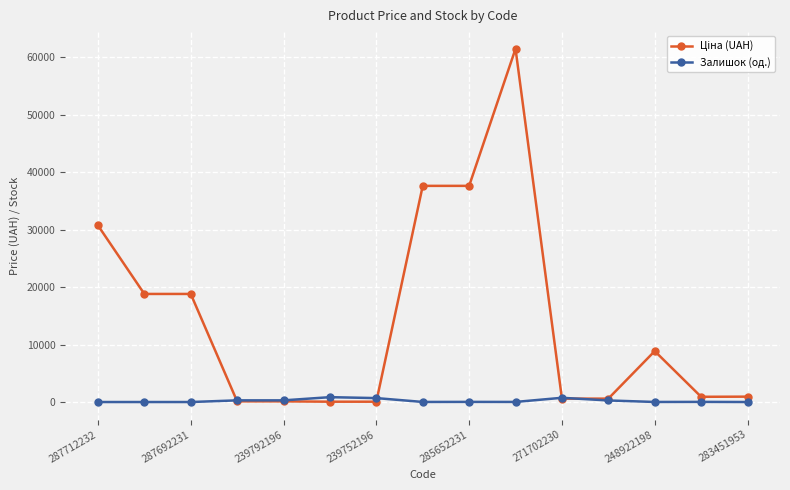

At how many categories does at least one series exceed 26449?

4